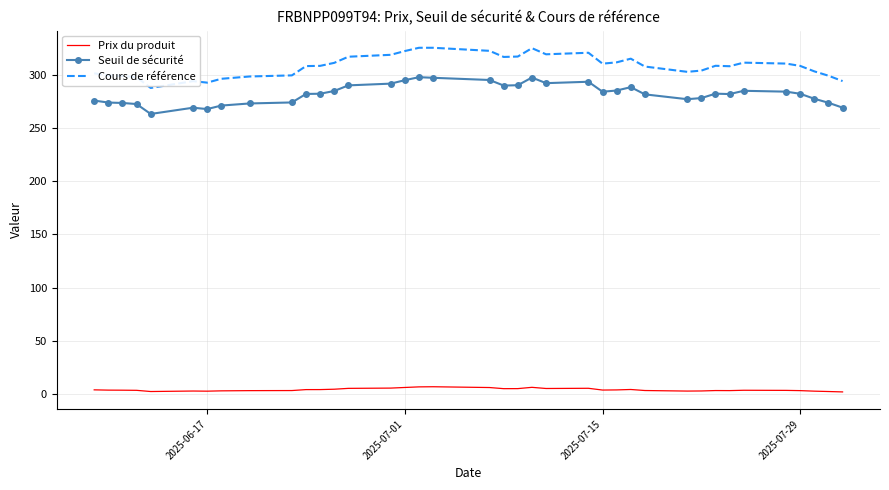

True or false: Cours de référence and Prix du produit intersect in this chart.

False